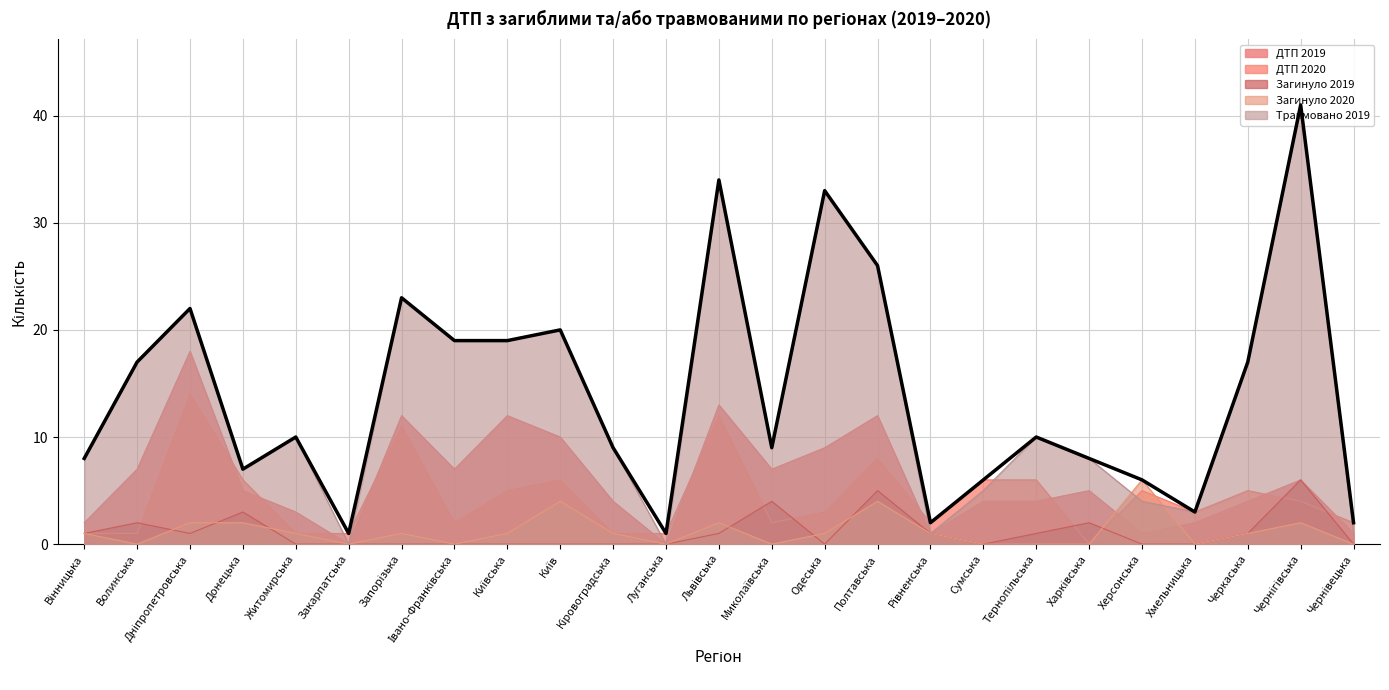

Where is ДТП 2019 nearest to the value 9?

Одеська